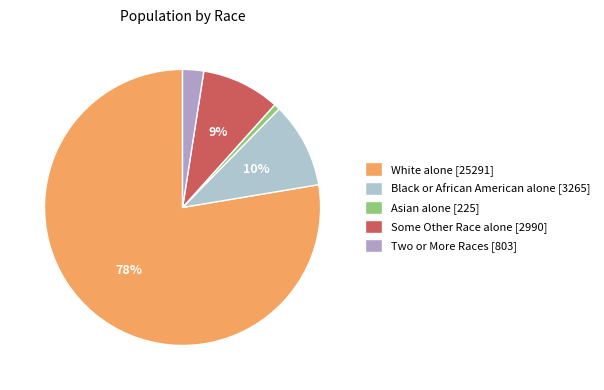

What is the ratio of the value at Black or African American alone to the value at White alone?

0.1